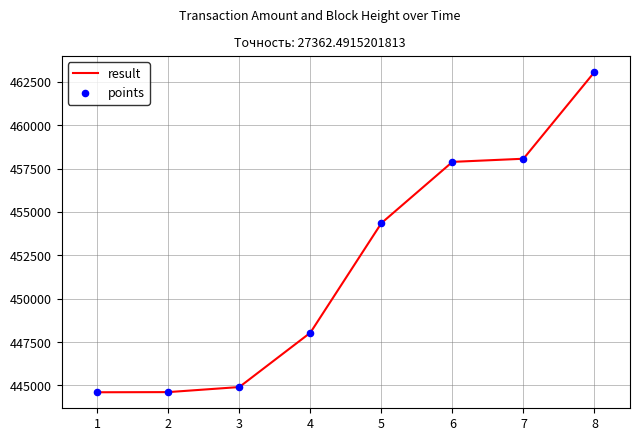

What is the difference between the maximum and second lowest values?

18450